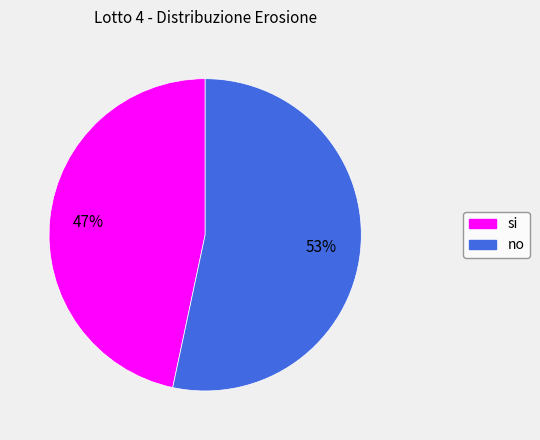

Which category has the biggest portion of the pie?

no